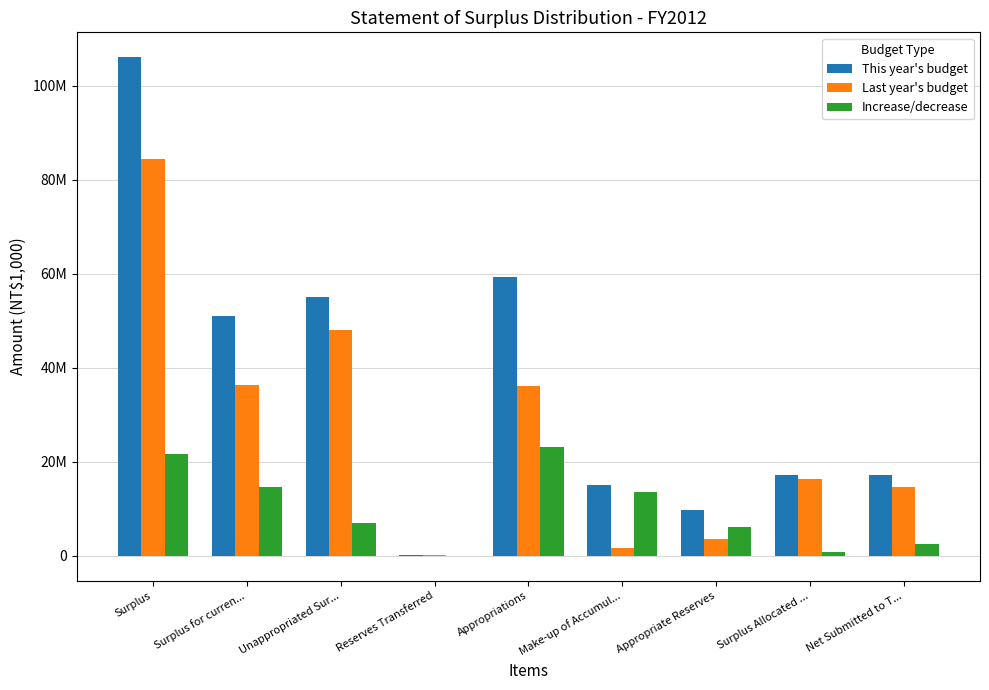

What is the average value of the Increase/decrease series?

9921742